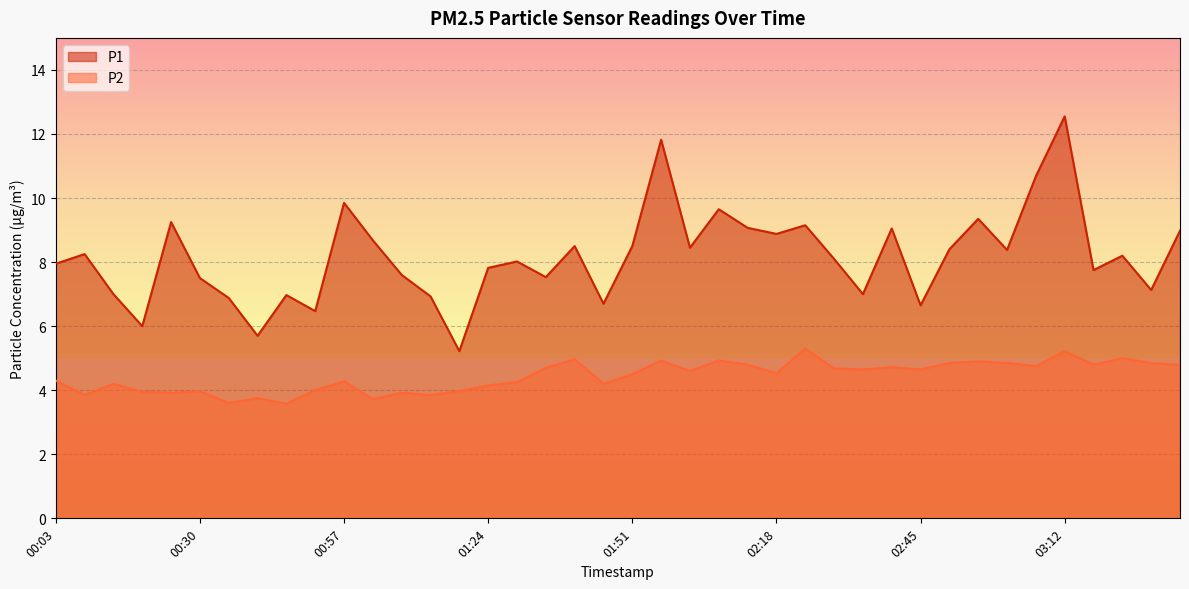

Reading left to right, extract all data points from this chart.

P1: 00:03=8.0	00:08=8.2	00:14=7.0	00:19=6.0	00:24=9.2	00:30=7.5	00:35=6.9	00:41=5.7	00:46=7.0	00:51=6.5	00:57=9.8	01:02=8.7	01:08=7.6	01:13=6.9	01:19=5.2	01:24=7.8	01:30=8.0	01:35=7.5	01:40=8.5	01:46=6.7	01:51=8.5	01:57=11.8	02:02=8.4	02:07=9.7	02:13=9.1	02:18=8.9	02:24=9.2	02:29=8.1	02:34=7.0	02:40=9.1	02:45=6.7	02:50=8.4	02:56=9.3	03:01=8.4	03:07=10.7	03:12=12.6	03:17=7.8	03:23=8.2	03:28=7.1	03:33=9.0
P2: 00:03=4.3	00:08=3.9	00:14=4.2	00:19=4.0	00:24=3.9	00:30=4.0	00:35=3.6	00:41=3.8	00:46=3.6	00:51=4.0	00:57=4.3	01:02=3.7	01:08=3.9	01:13=3.9	01:19=4.0	01:24=4.2	01:30=4.2	01:35=4.7	01:40=5.0	01:46=4.2	01:51=4.5	01:57=4.9	02:02=4.6	02:07=4.9	02:13=4.8	02:18=4.5	02:24=5.3	02:29=4.7	02:34=4.7	02:40=4.7	02:45=4.7	02:50=4.8	02:56=4.9	03:01=4.8	03:07=4.8	03:12=5.2	03:17=4.8	03:23=5.0	03:28=4.8	03:33=4.8